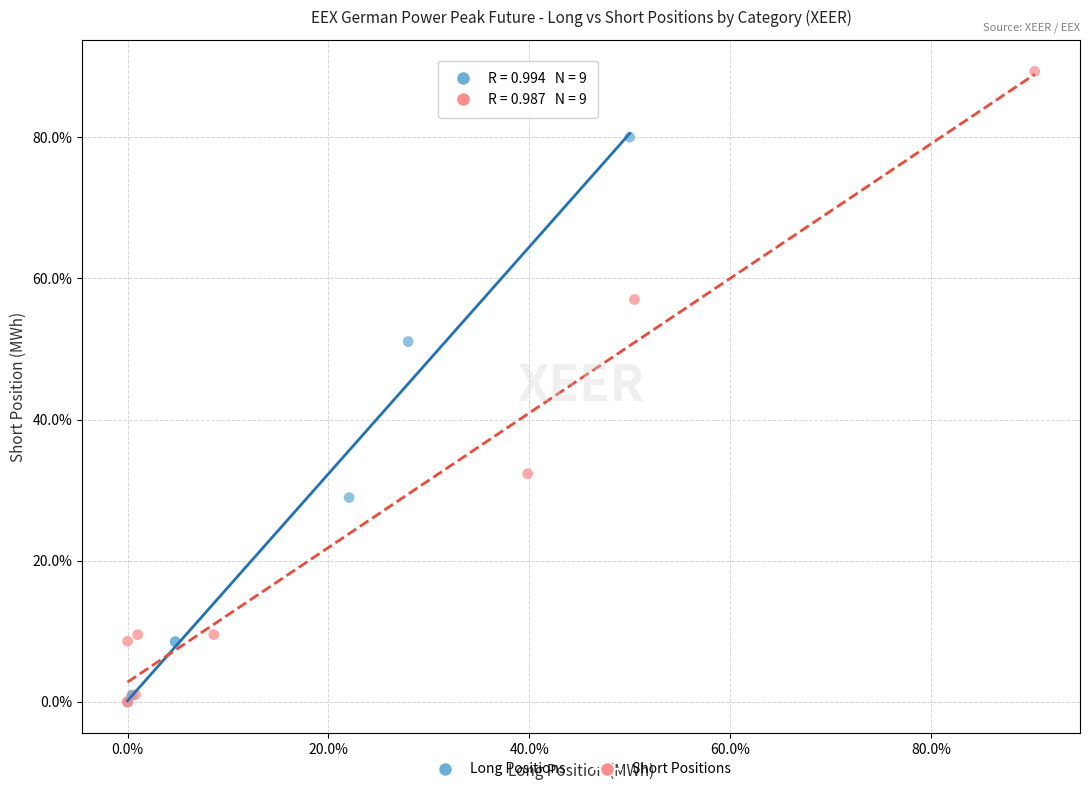

Which series contains the highest Y value?

Short Positions